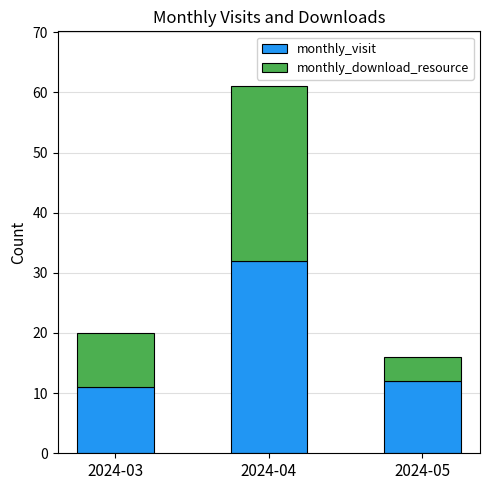

Are the bars horizontal?

No